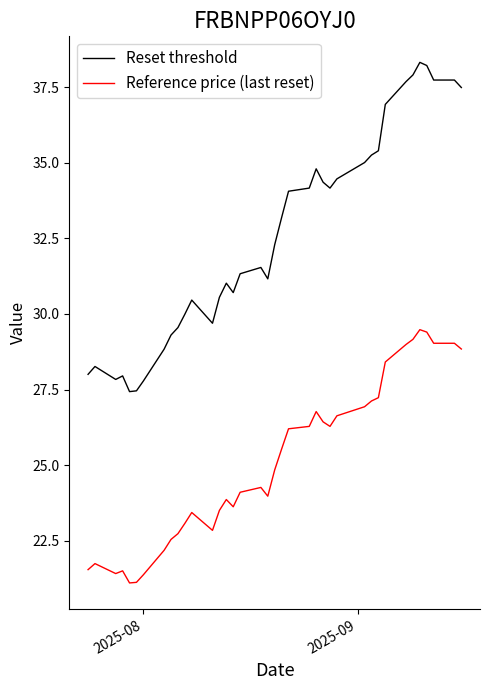

List the series in order of their peak value, lowest first.

Reference price (last reset), Reset threshold